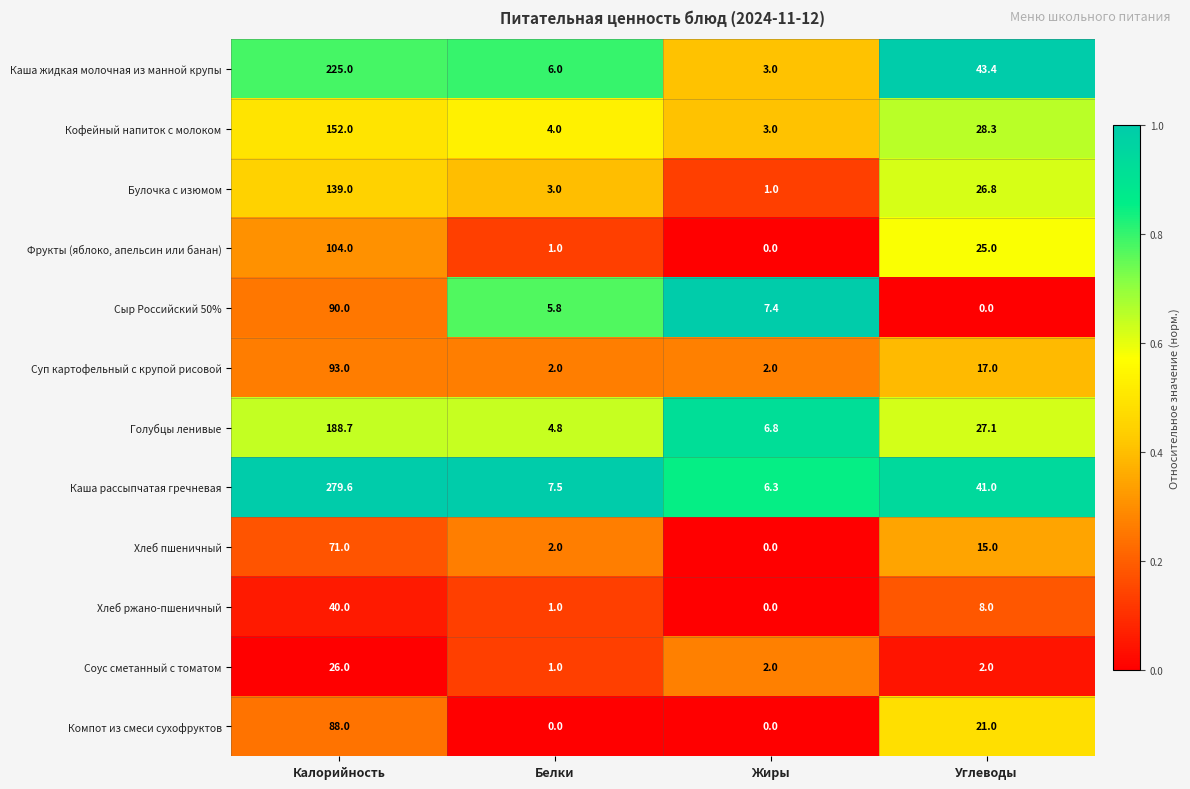

What is the highest value of the Фрукты (яблоко, апельсин или банан) series?

104.0